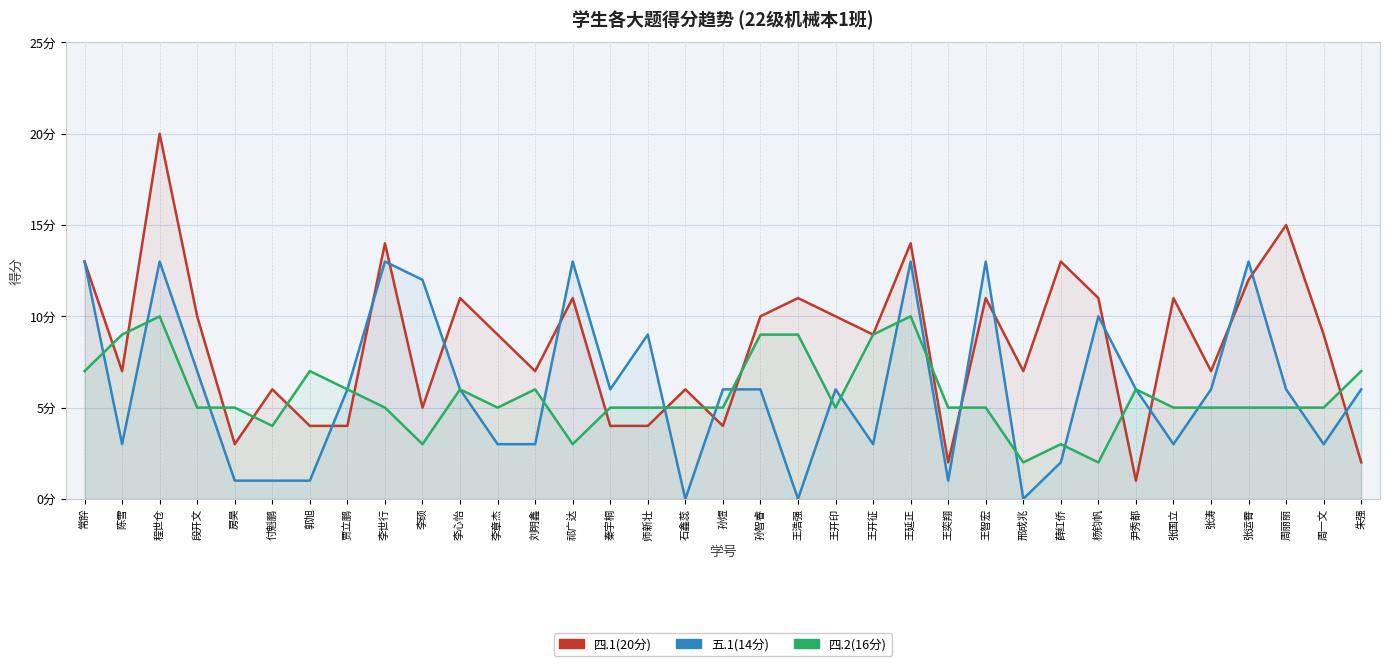

What is the average value of the 五.1(14分) series?

6